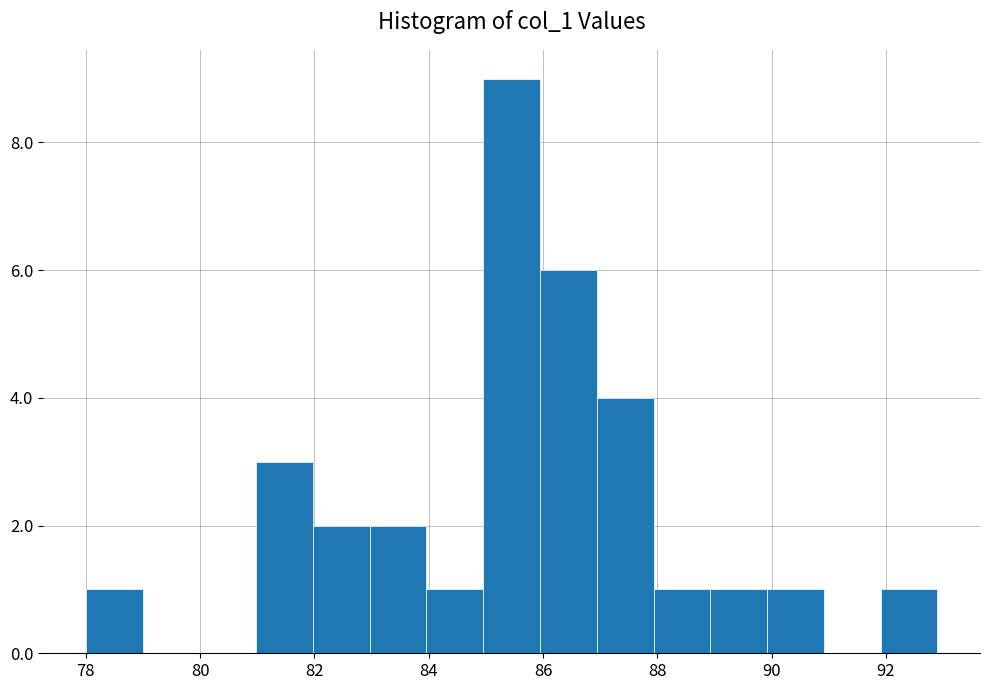

Reading left to right, transcribe this chart: for each bar, give the range it covers on the x-axis and its height. Neither the bar edges nor the heights are printed on the chart, so give them approximately, as read against the axes.

78 to 79: 1
79 to 80: 0
80 to 81: 0
81 to 82: 3
82 to 83: 2
83 to 84: 2
84 to 85: 1
85 to 86: 9
86 to 87: 6
87 to 88: 4
88 to 89: 1
89 to 90: 1
90 to 91: 1
91 to 92: 0
92 to 93: 1